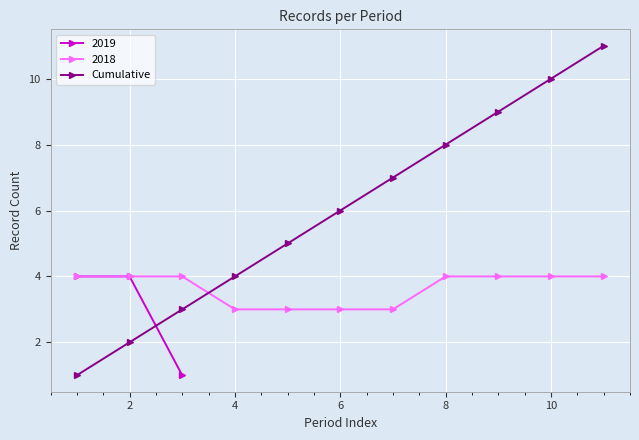

Is it true that 2018 equals 4 at 8?

True